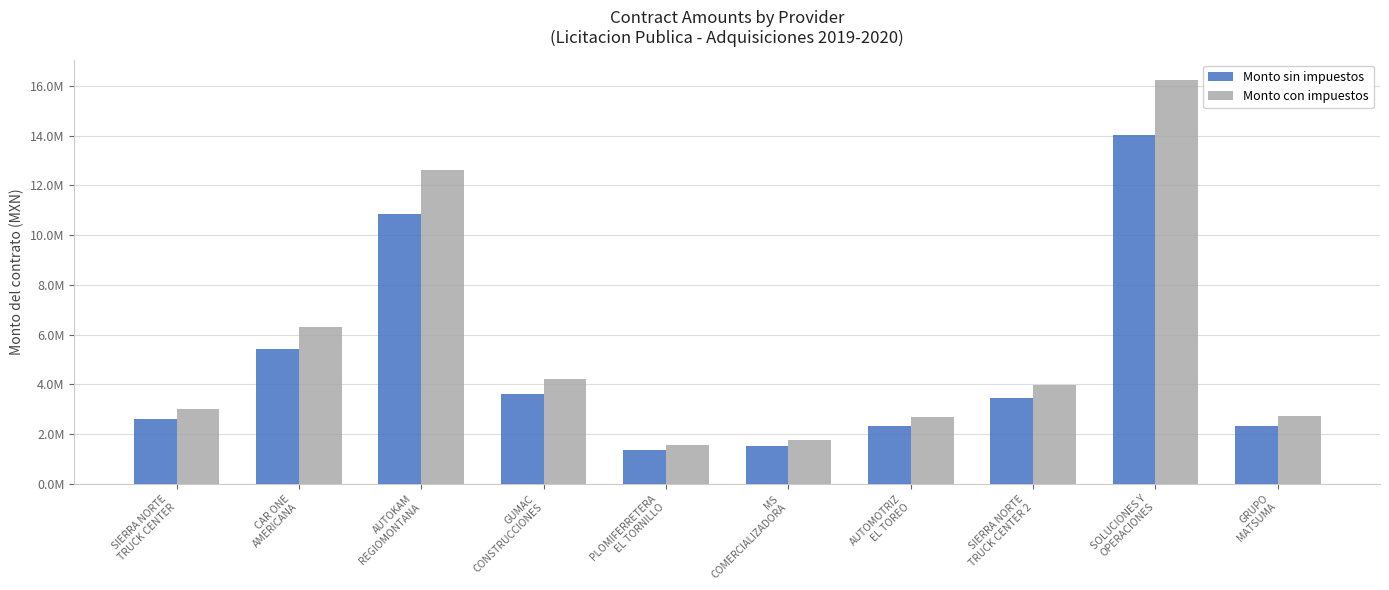

What is the difference between the highest and lowest values at AUTOKAM
REGIOMONTANA?

1738386.4